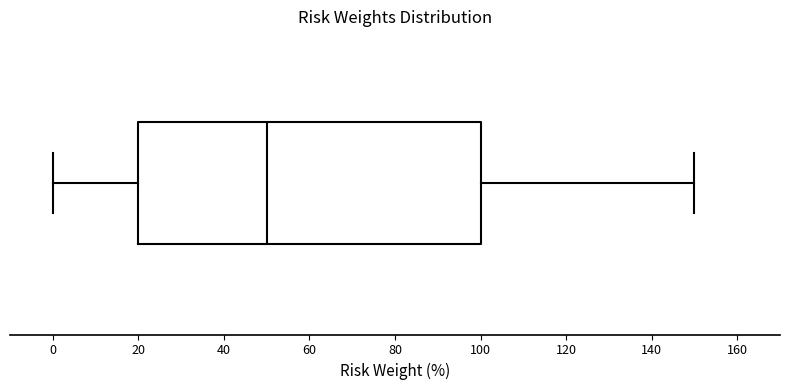

Read this box plot against the x-axis: the position of the median line, the range covered by the box, and the ends of both whiskers. The values are not printed on the chart, so give them approximately, as read against the axis.

median 50, box 20 to 100, whiskers 0 to 150